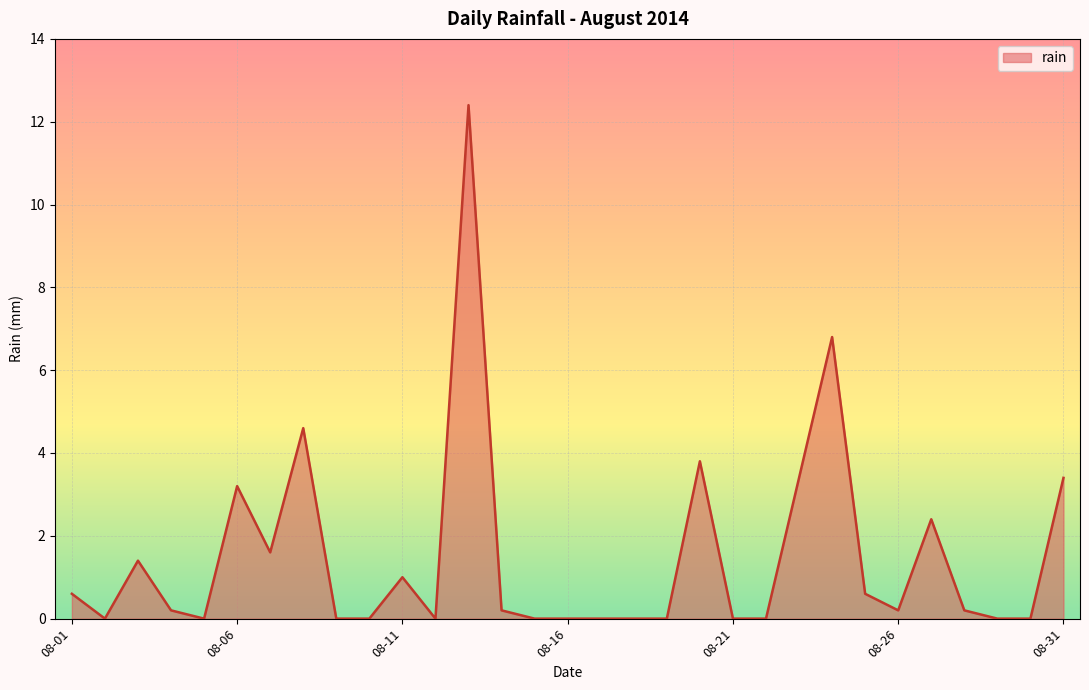

What is the greatest value displayed?

12.4